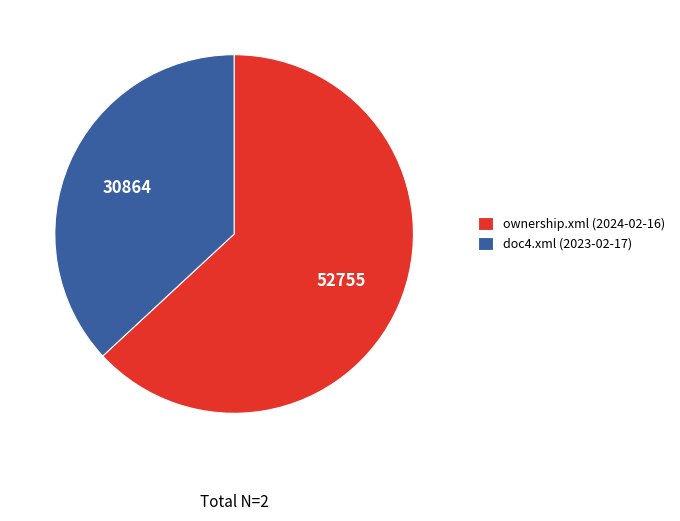

Do doc4.xml (2023-02-17) and ownership.xml (2024-02-16) together represent more than half of the pie?

Yes